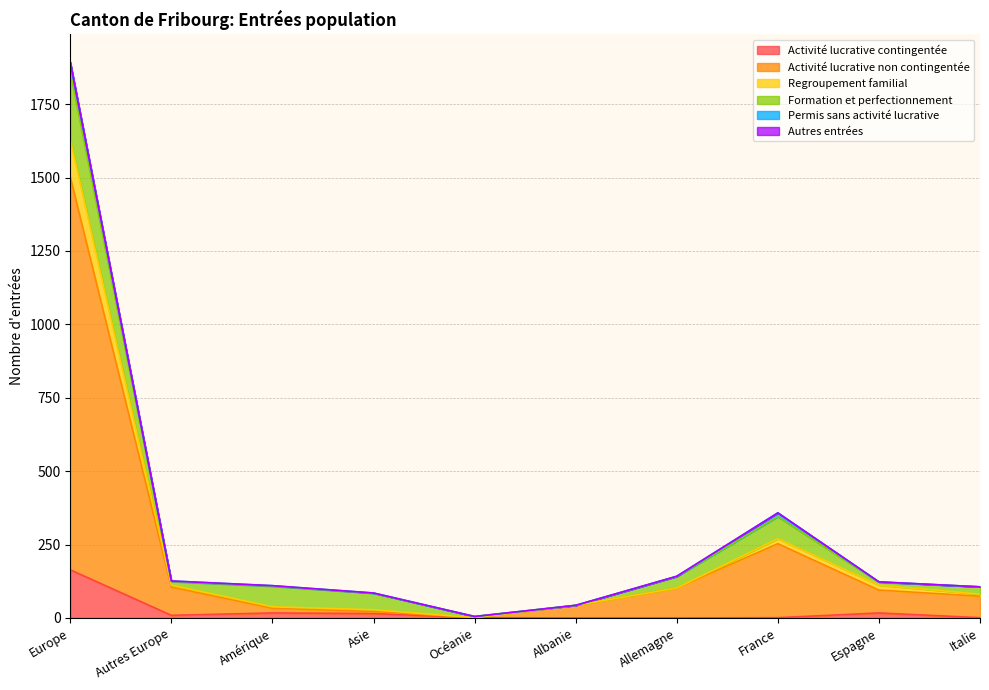

What is the average value of the Activité lucrative non contingentée series?

223